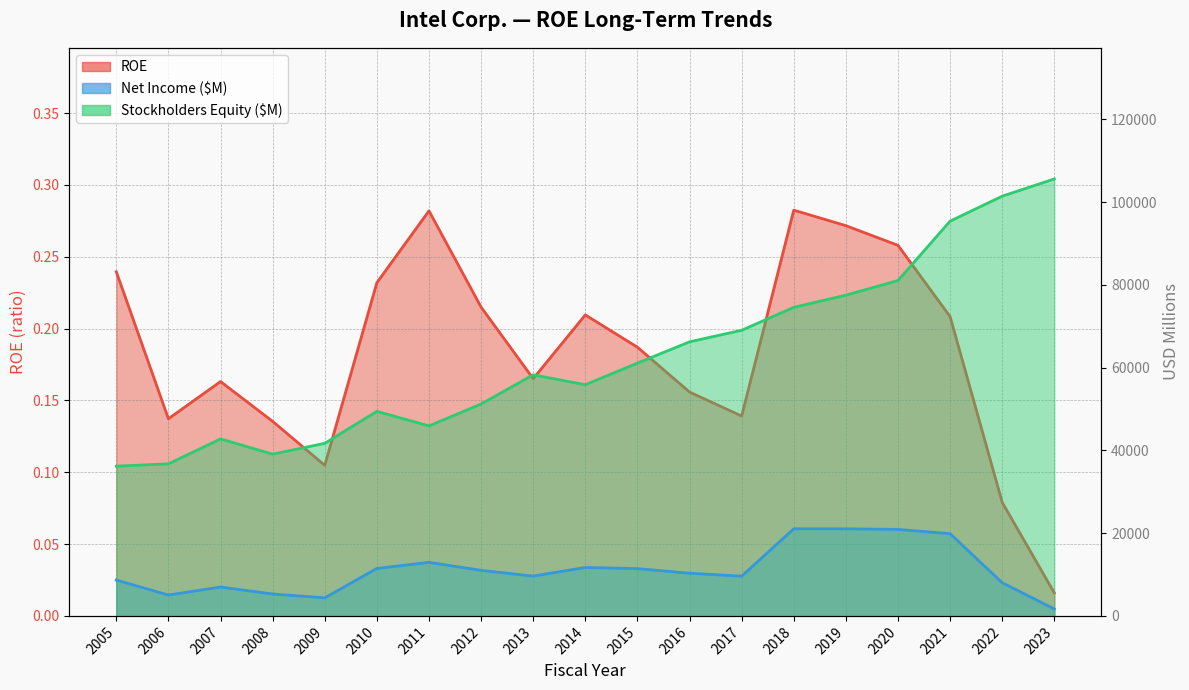

True or false: Stockholders Equity ($M) and Net Income ($M) intersect in this chart.

False